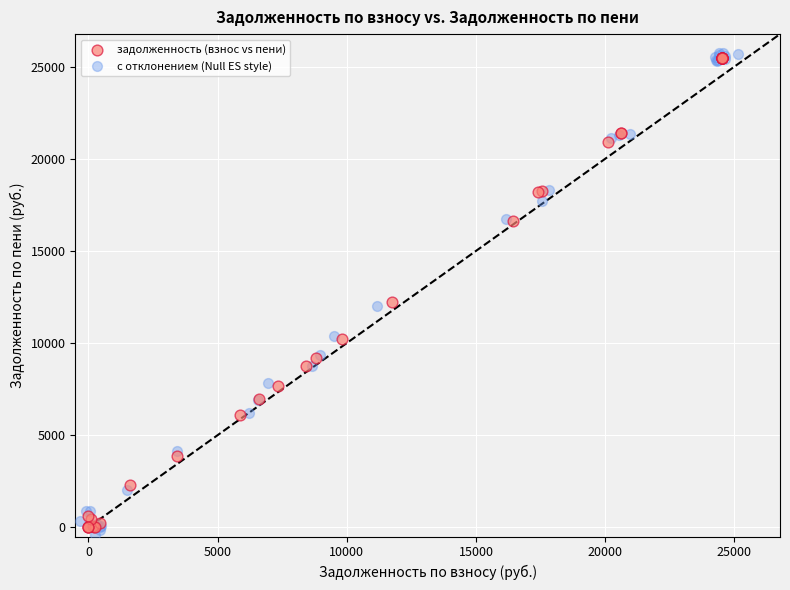

What are all the series names shown in the legend?

задолженность (взнос vs пени), с отклонением (Null ES style)